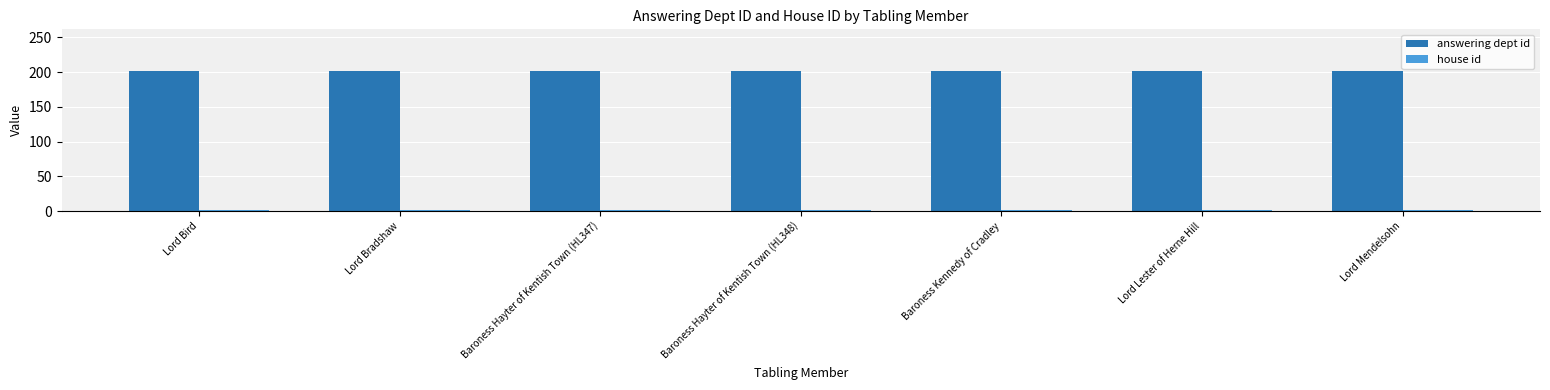

Count the number of categories in the chart.

7